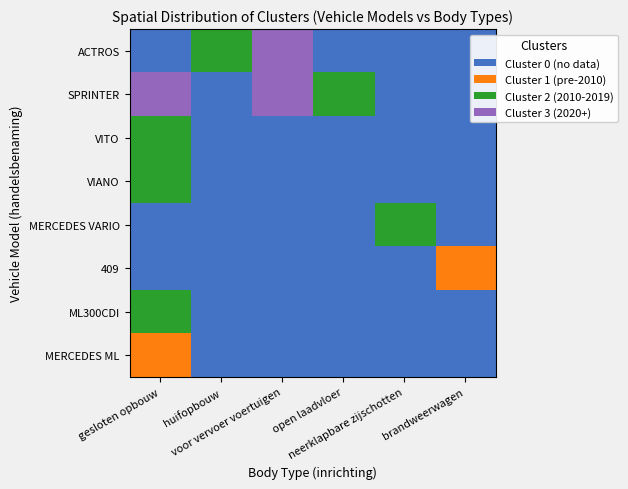

At which category does the chart reach its peak across all series?

voor vervoer voertuigen